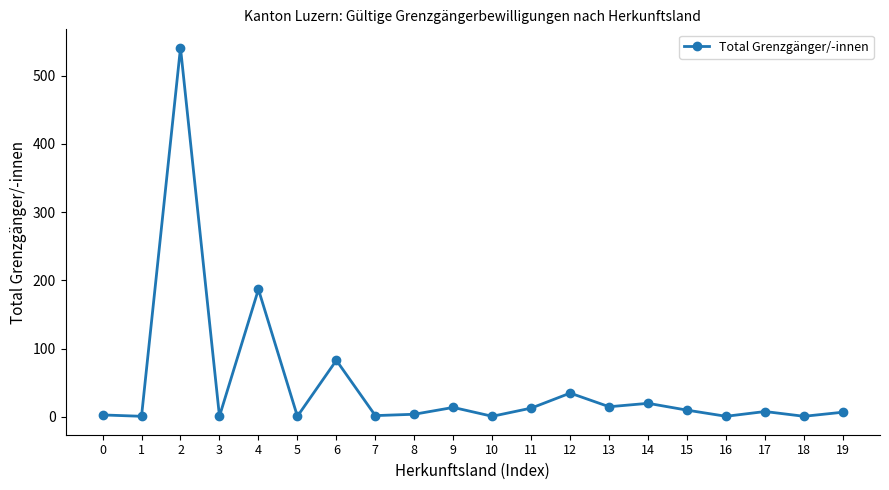

Is it true that the value at 6 is 135?

False